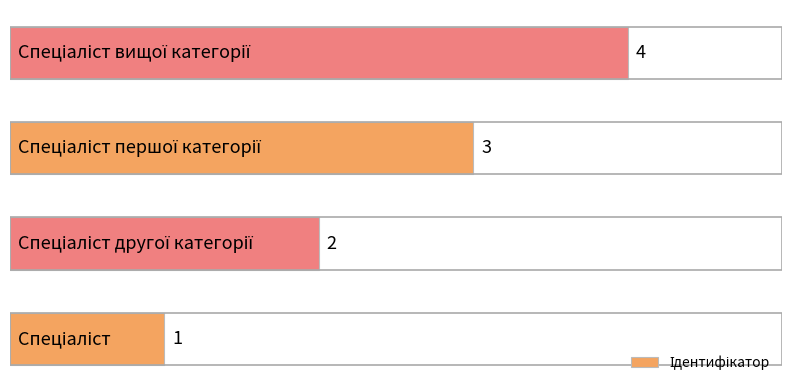

How many values are between 2 and 4?

3